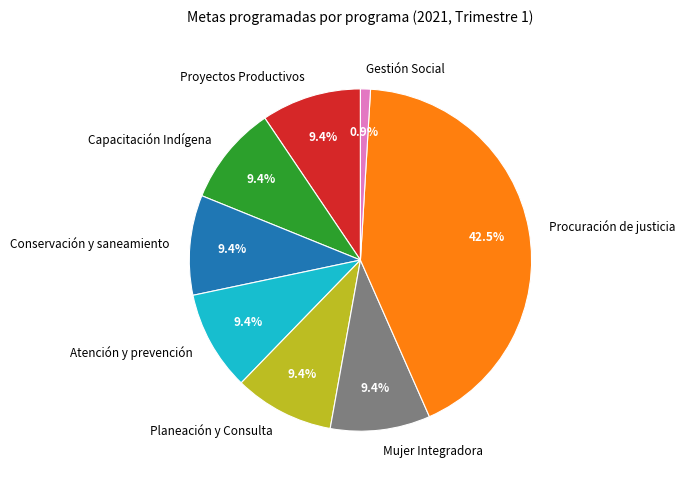

Combined, do Proyectos Productivos and Gestión Social account for over 50%?

No